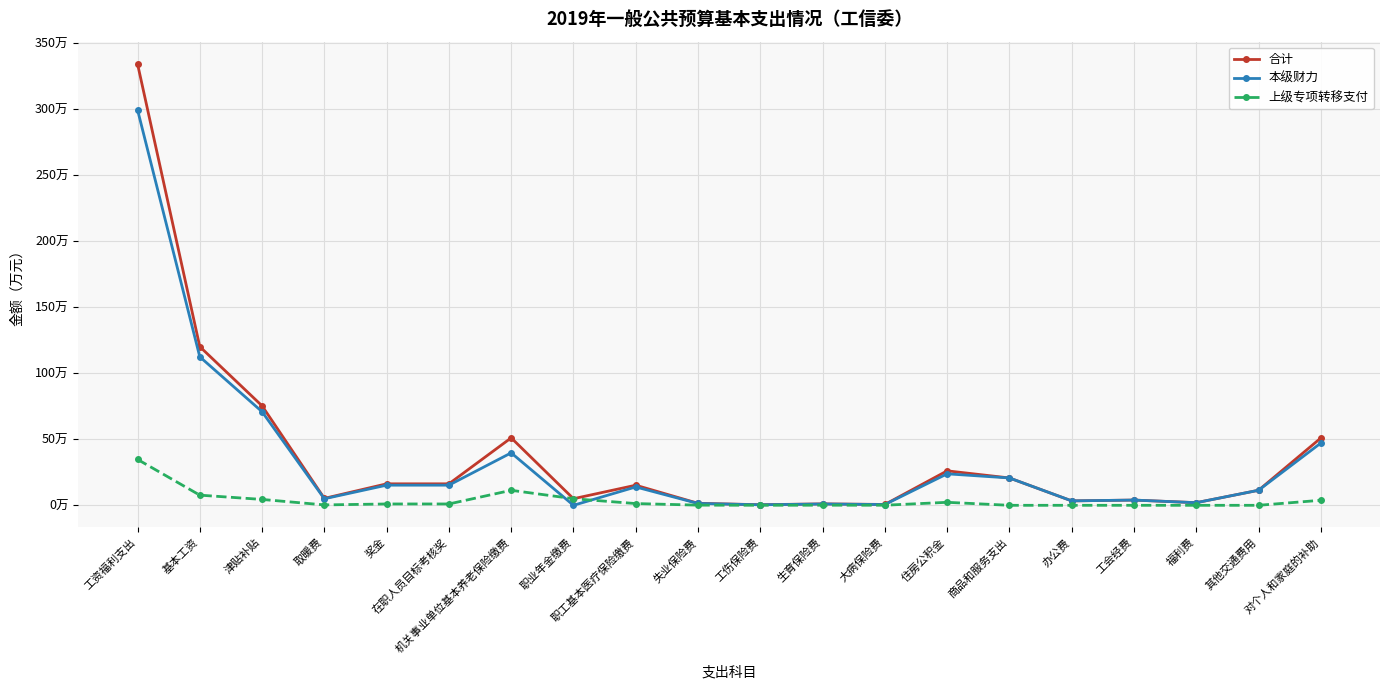

What are all the series names shown in the legend?

合计, 本级财力, 上级专项转移支付